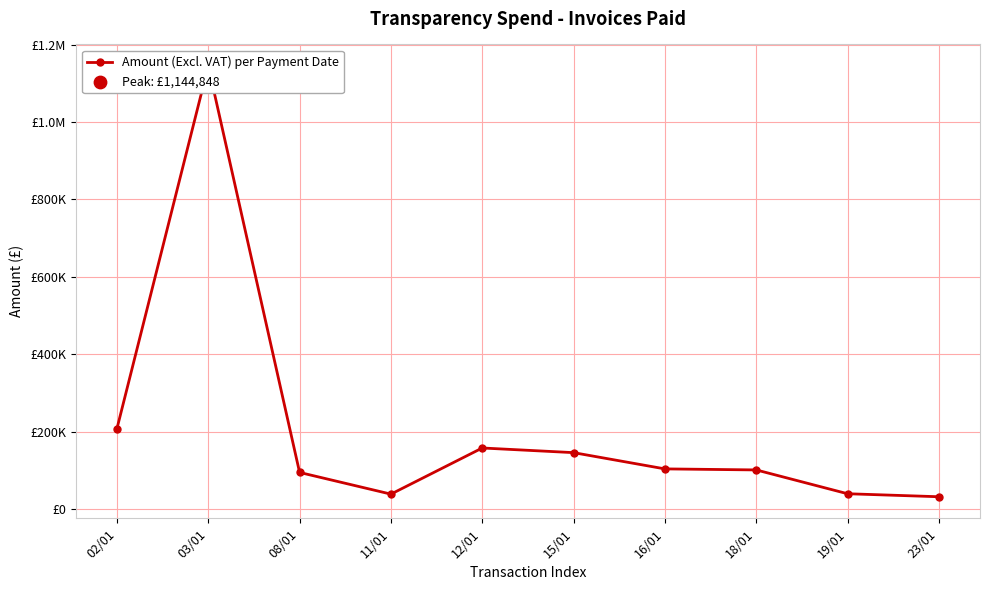

Which has a higher value, 19/01 or 12/01?

12/01